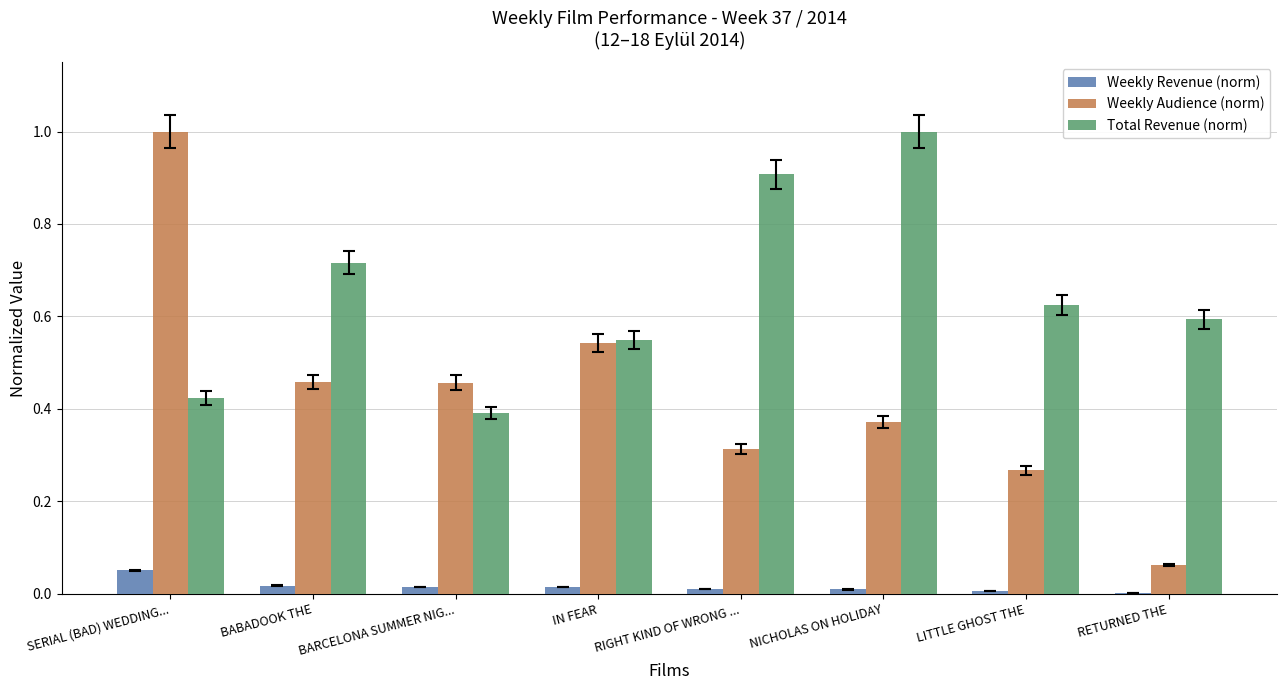

What is the sum of all Weekly Audience (norm) values?

3.5